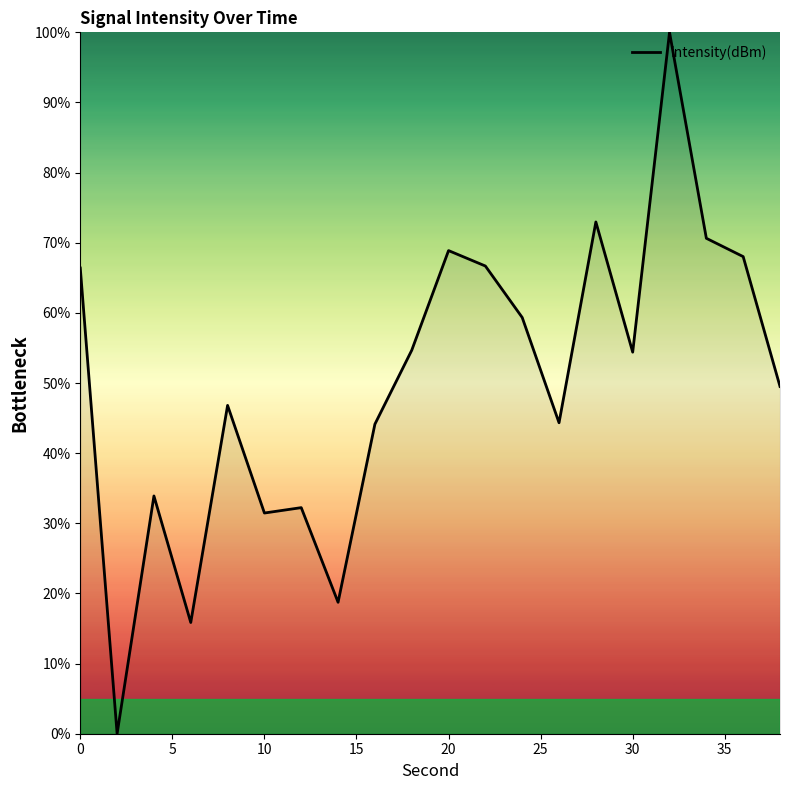

What is the maximum value shown in the chart?

100.0